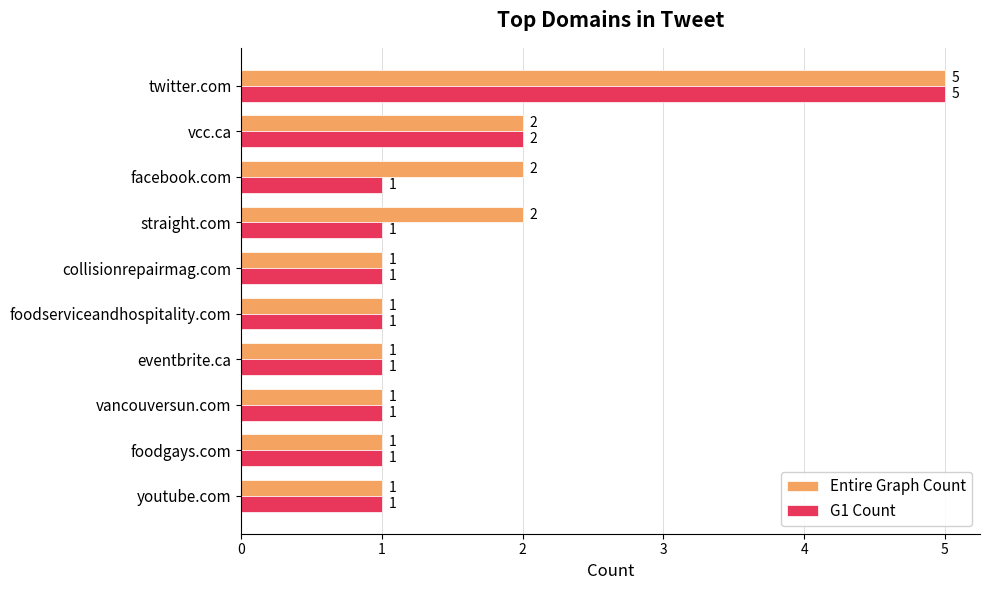

What is the minimum value shown in the chart?

1